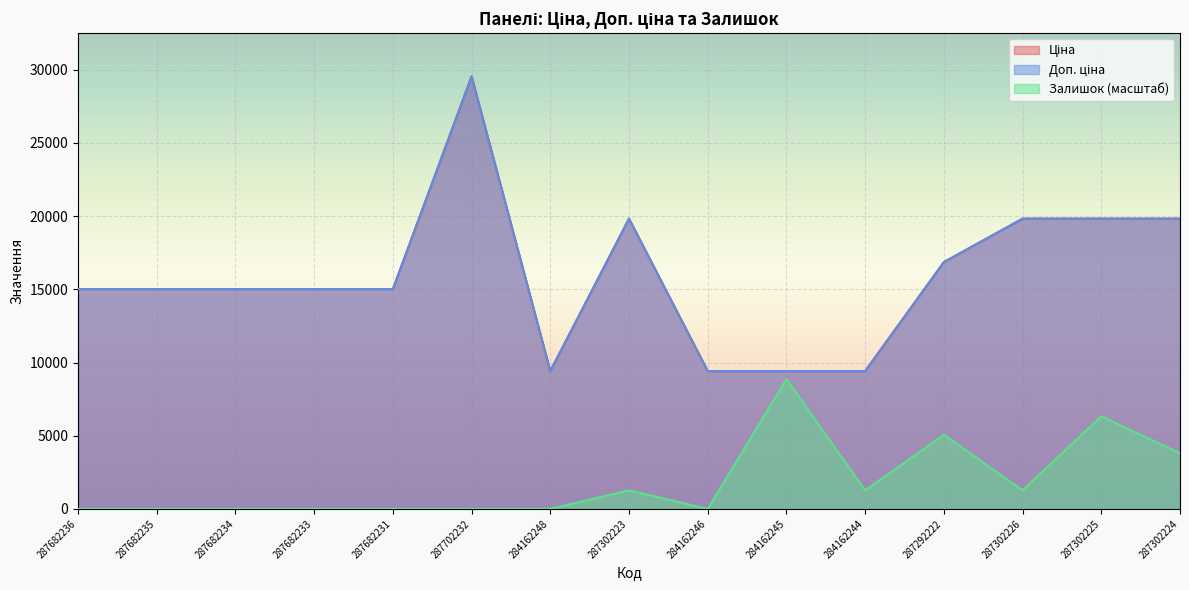

At which label is Залишок closest to 4432?

287302224